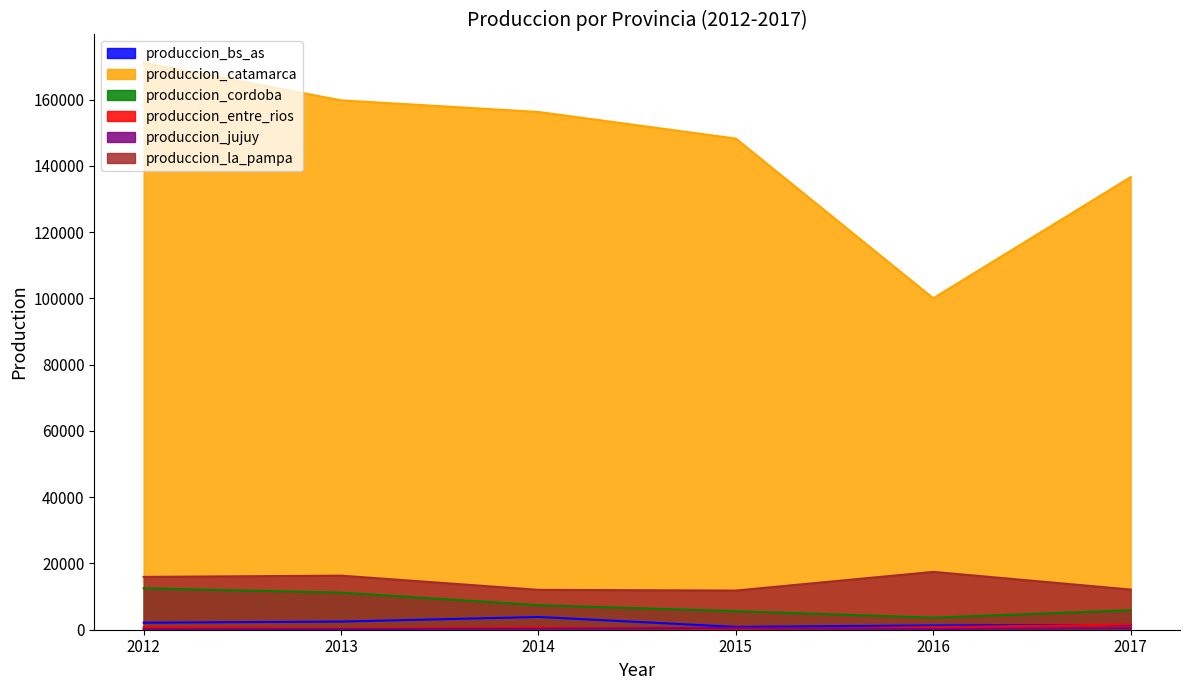

How many lines are shown in the chart?

6